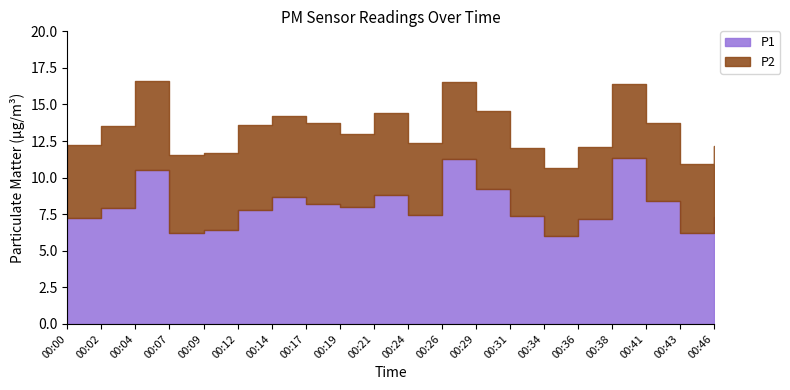

Between 00:24 and 00:43, which is larger?

00:24